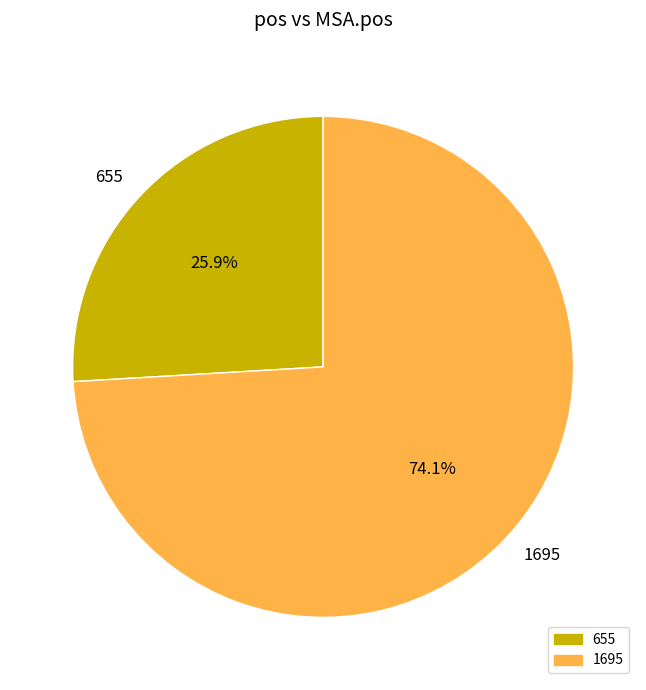

Is there a majority slice in this chart?

Yes